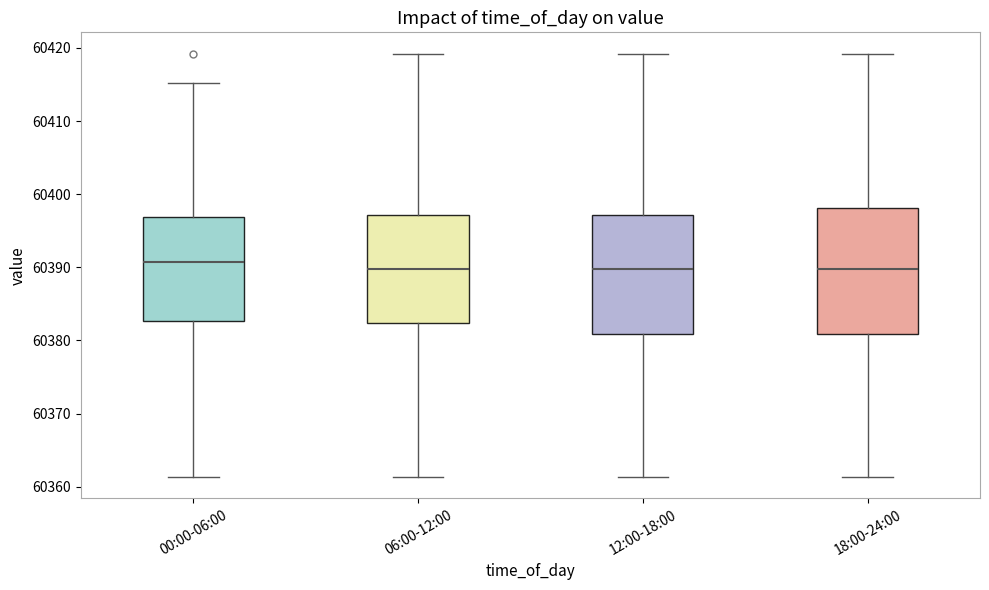

Where is the upper edge of the box for 18:00-24:00 on the y-axis? The values are not printed on the chart, so give them approximately, as read against the axis.

60398